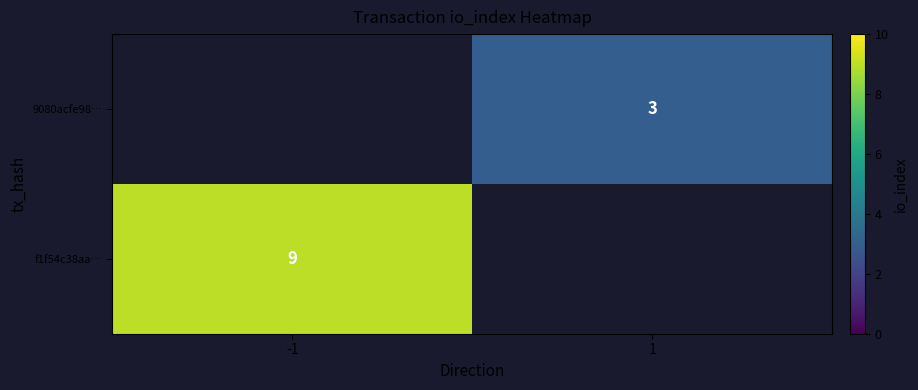

At how many categories does at least one series exceed 8?

1